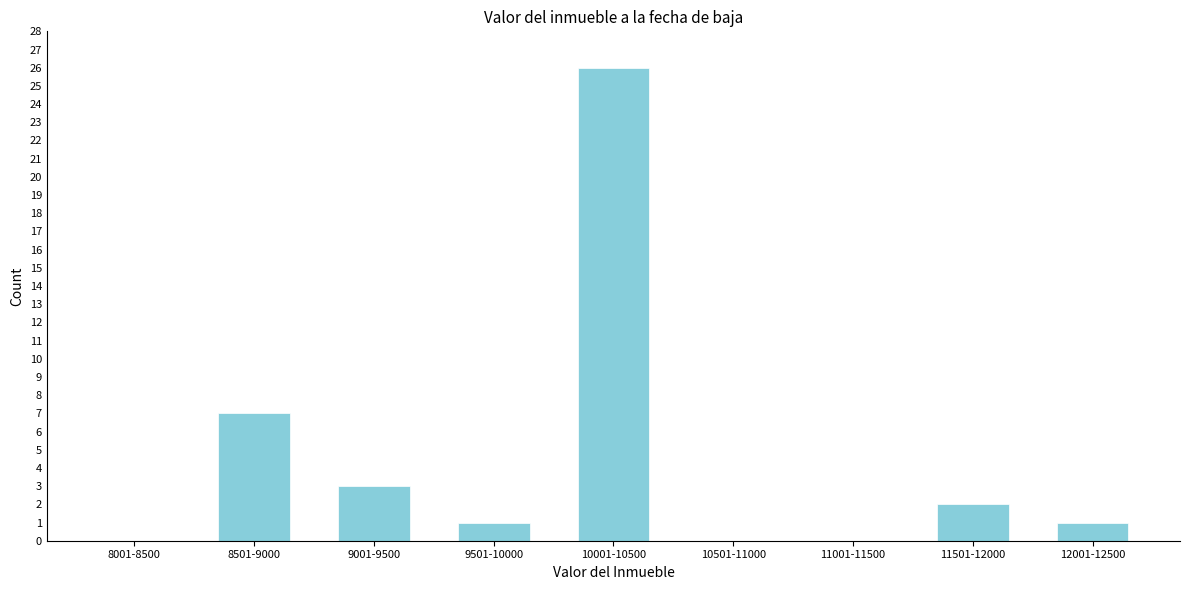

Reading right to left, transcribe all the data shown in this chart.

12001-12500=1	11501-12000=2	11001-11500=0	10501-11000=0	10001-10500=26	9501-10000=1	9001-9500=3	8501-9000=7	8001-8500=0